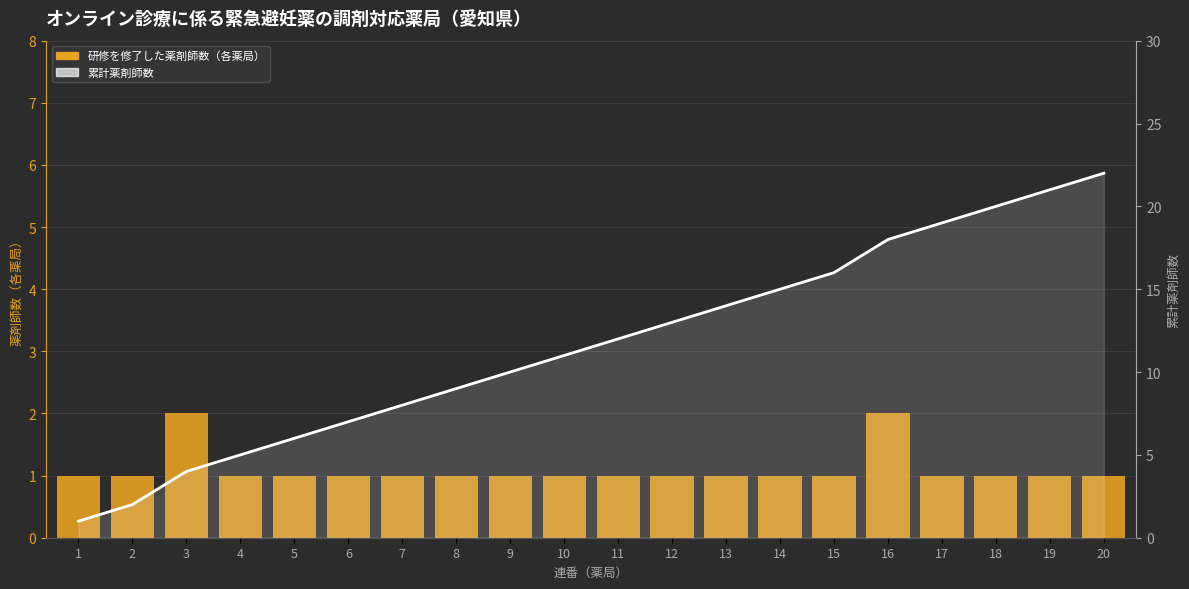

Which series has the largest total across all categories?

累計薬剤師数